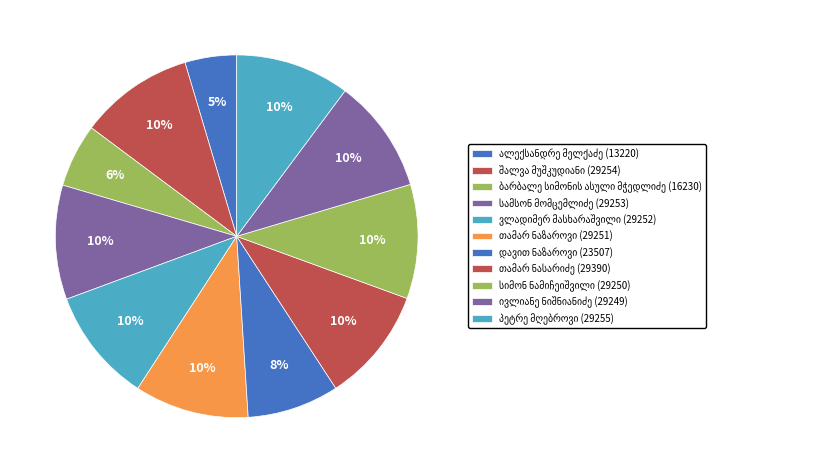

What percentage is the სიმონ ნამიჩეიშვილი slice, to the nearest percent?

10%